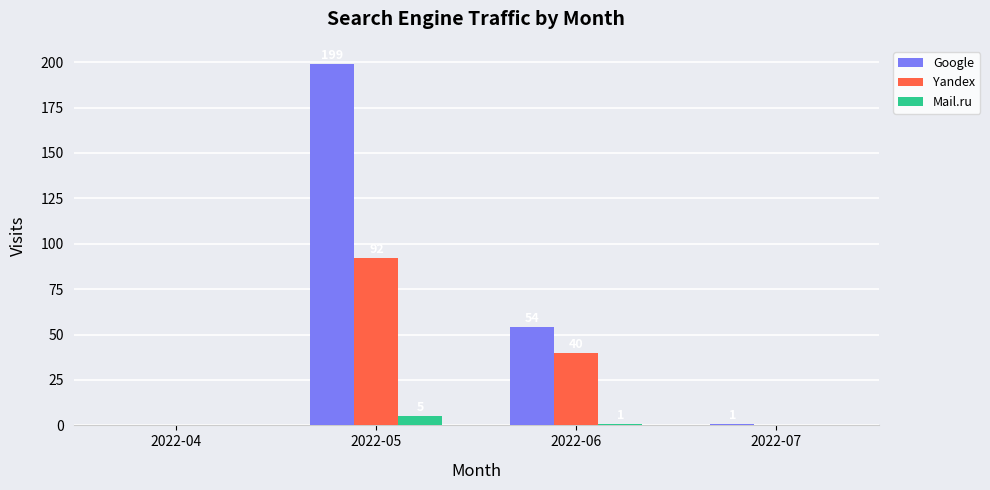

How many groups of bars are there?

4